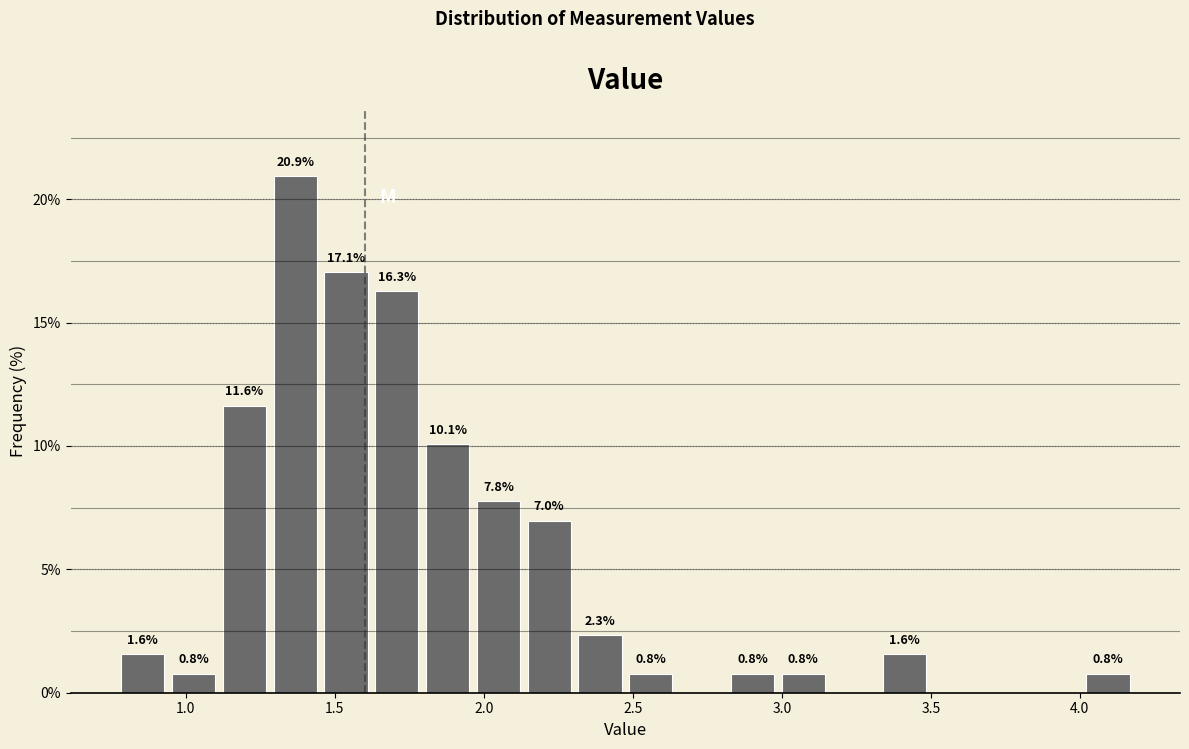

Read against the x-axis, roughly where is the centre of the tallest bar?

1.35